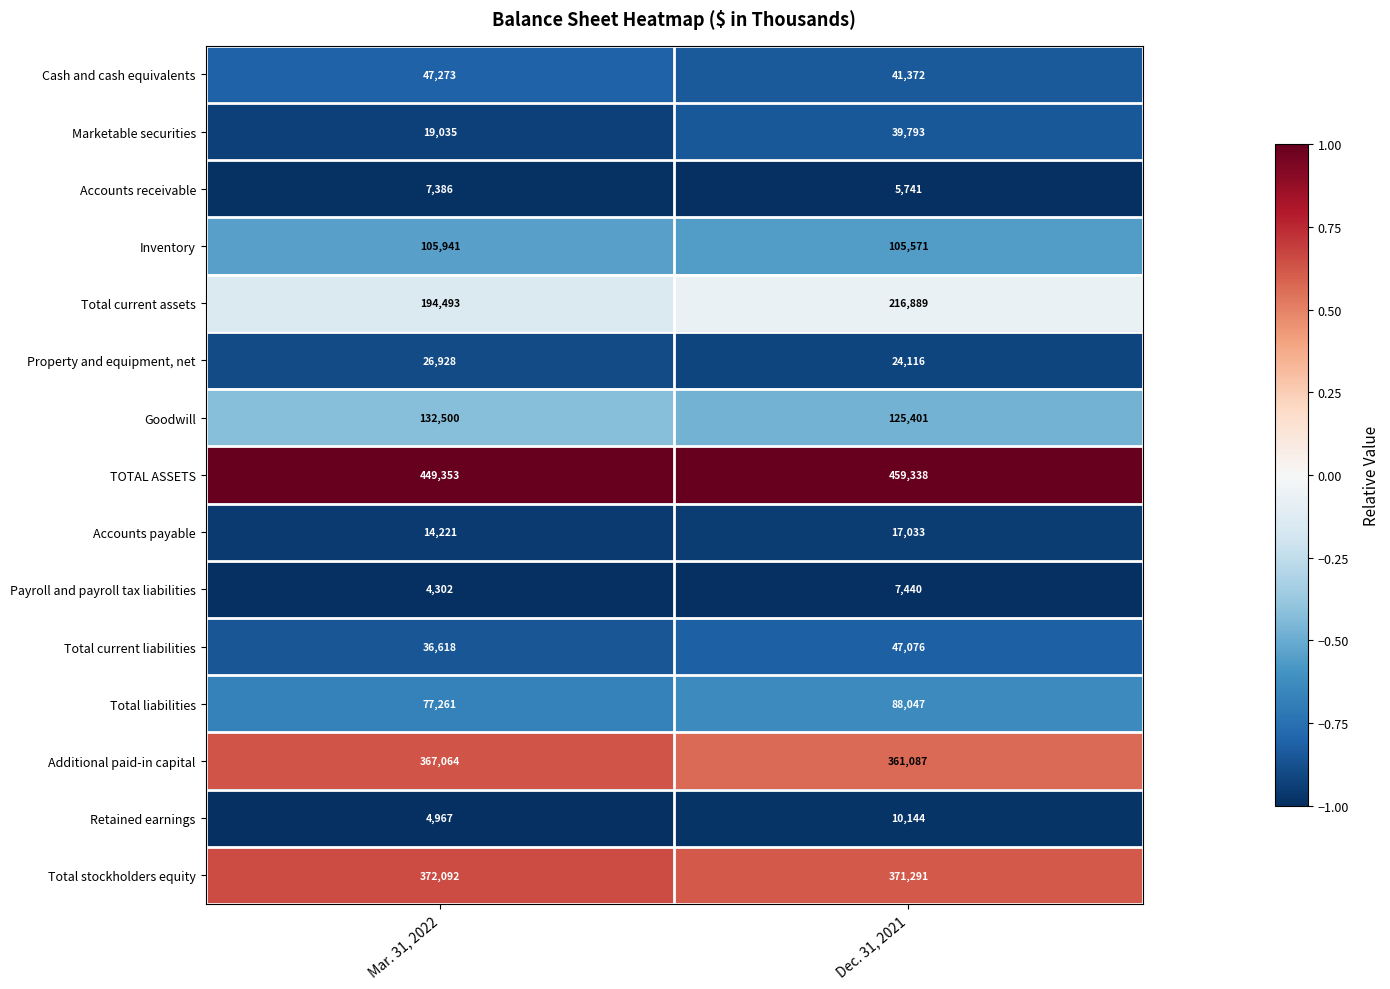

Where is Accounts receivable nearest to the value 6563?

Dec. 31, 2021